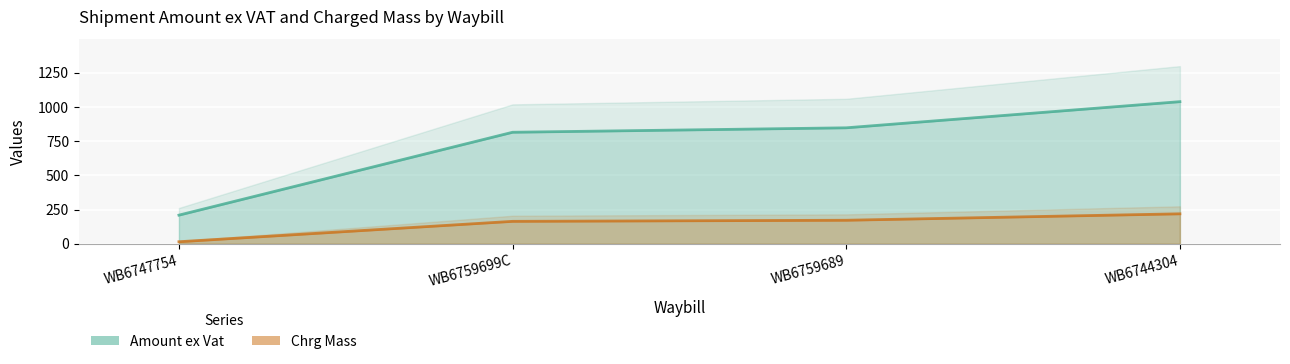

True or false: Amount ex Vat and Chrg Mass intersect in this chart.

False